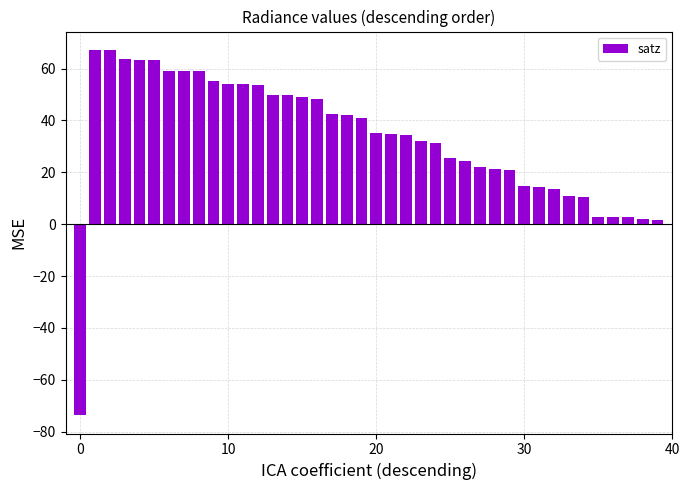

What is the minimum value shown in the chart?

-73.7